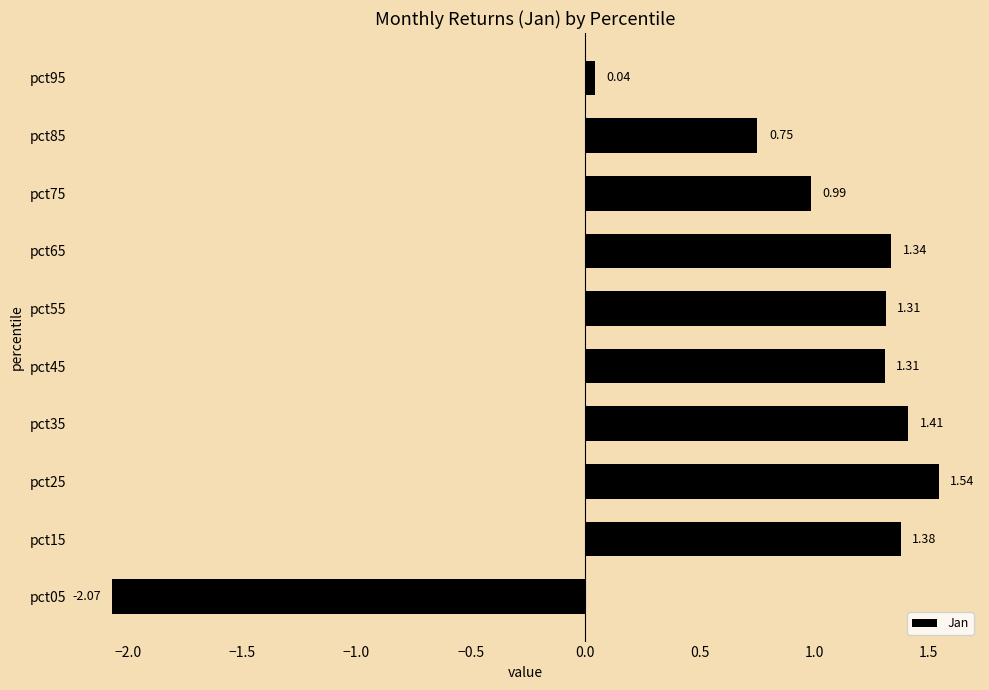

What is the difference between the second highest and minimum values?

3.5